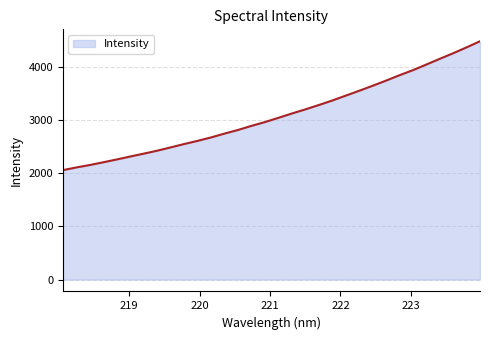

What is the minimum value shown in the chart?

2057.7